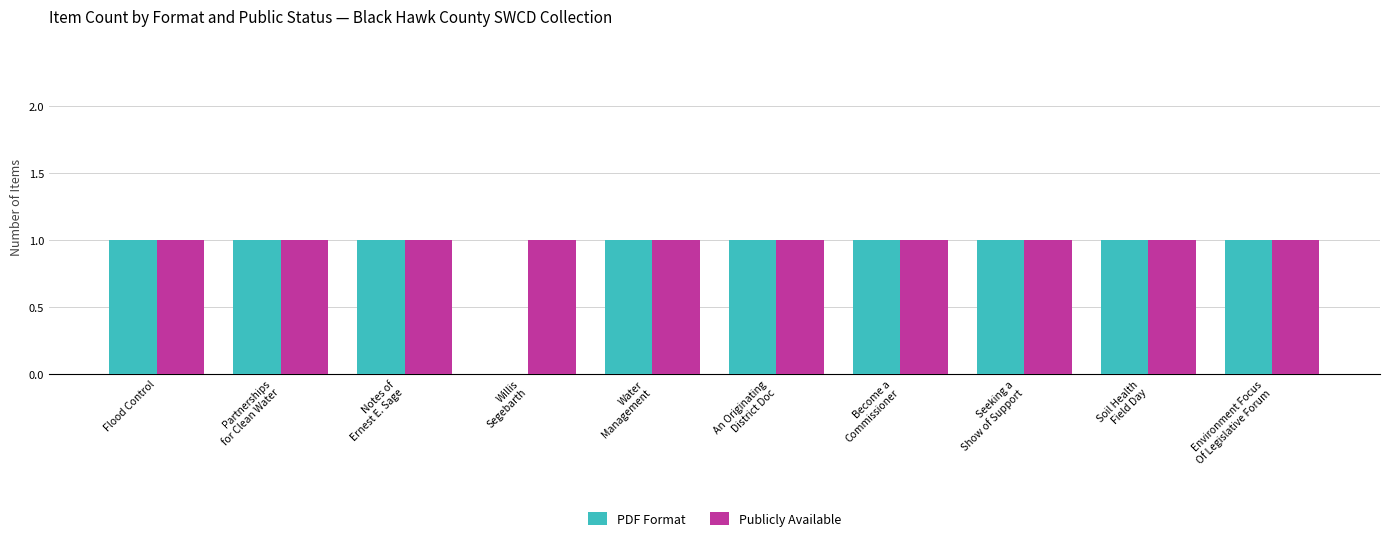

Which series has the largest total across all categories?

Publicly Available